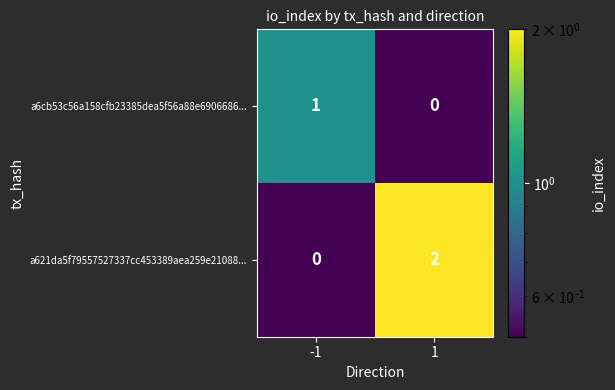

Which series has the largest range (max minus min)?

a621da5f79557527337cc453389aea259e21088...